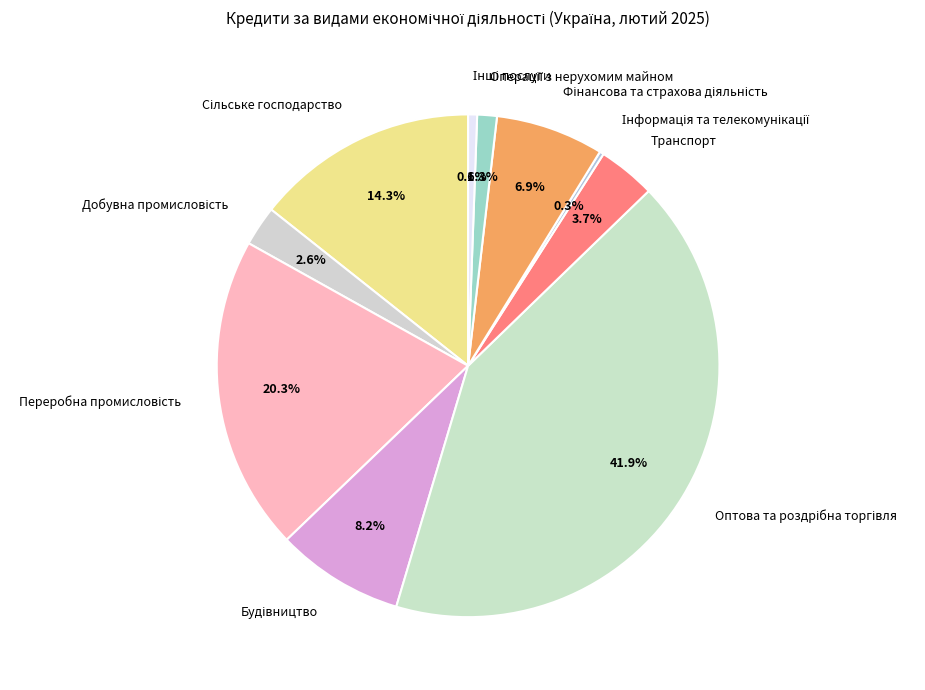

Is there a majority slice in this chart?

No